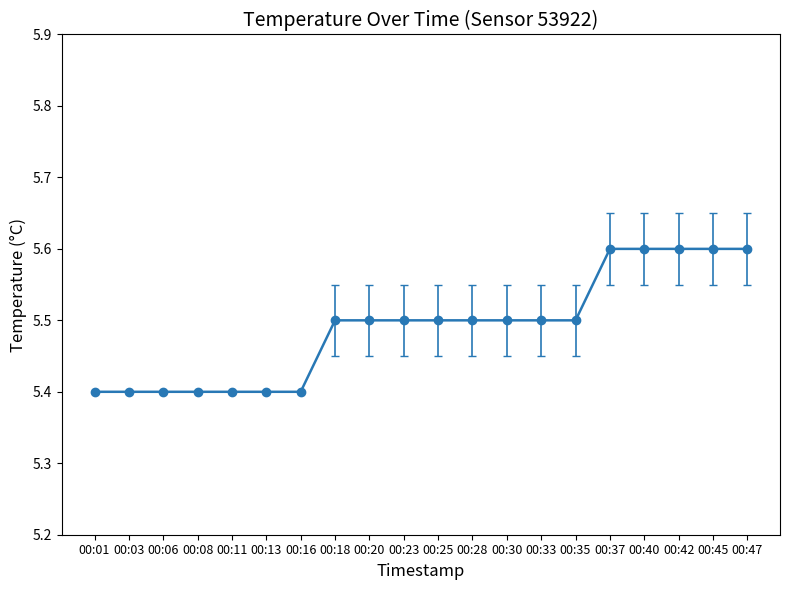

What is the sum of the values at 00:47 and 00:37?

11.2